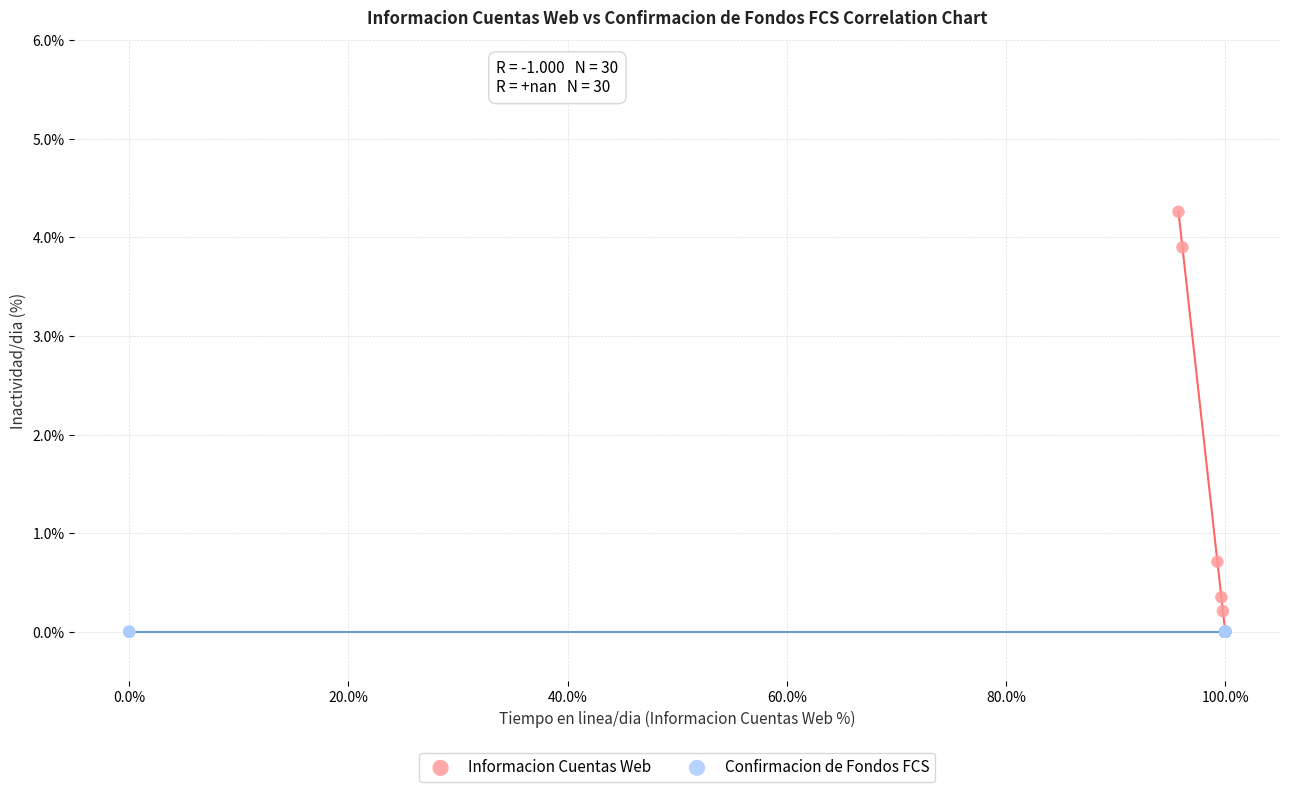

Which series reaches the maximum Y coordinate?

Informacion Cuentas Web